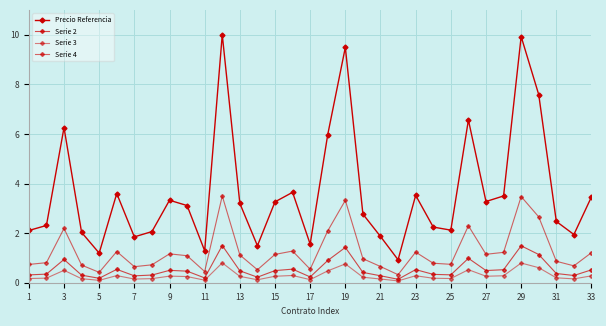

Which series has the largest total across all categories?

Precio Referencia